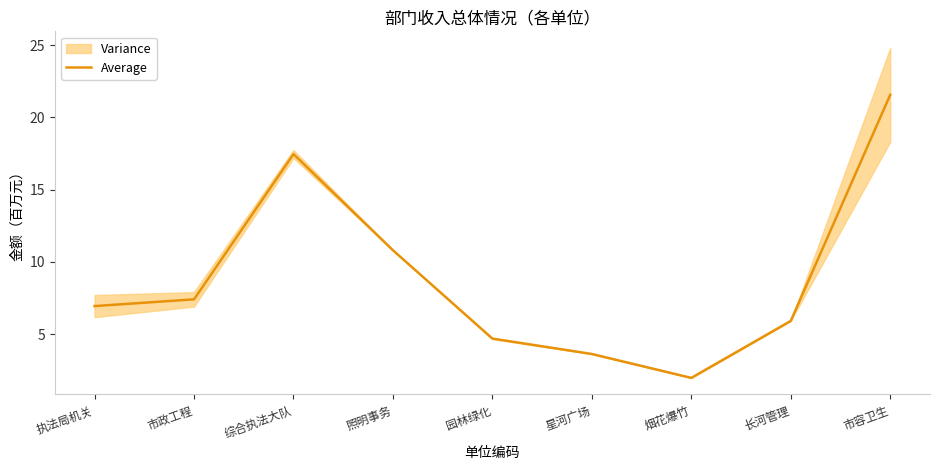

True or false: the data shows 4.7 at 园林绿化.

True